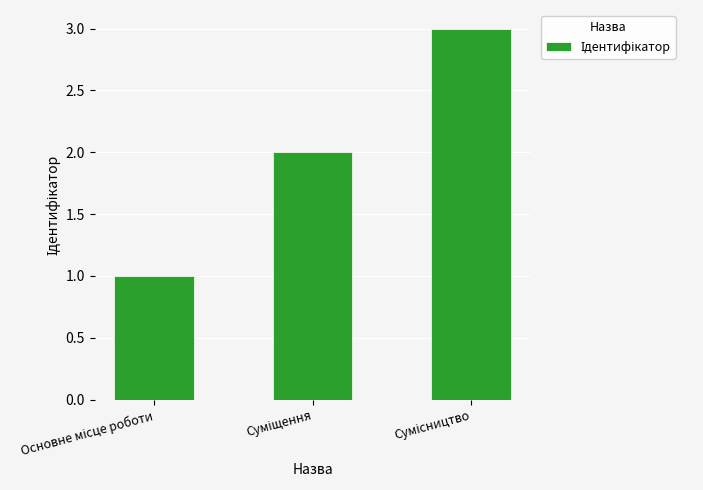

How many data points are less than 2?

1